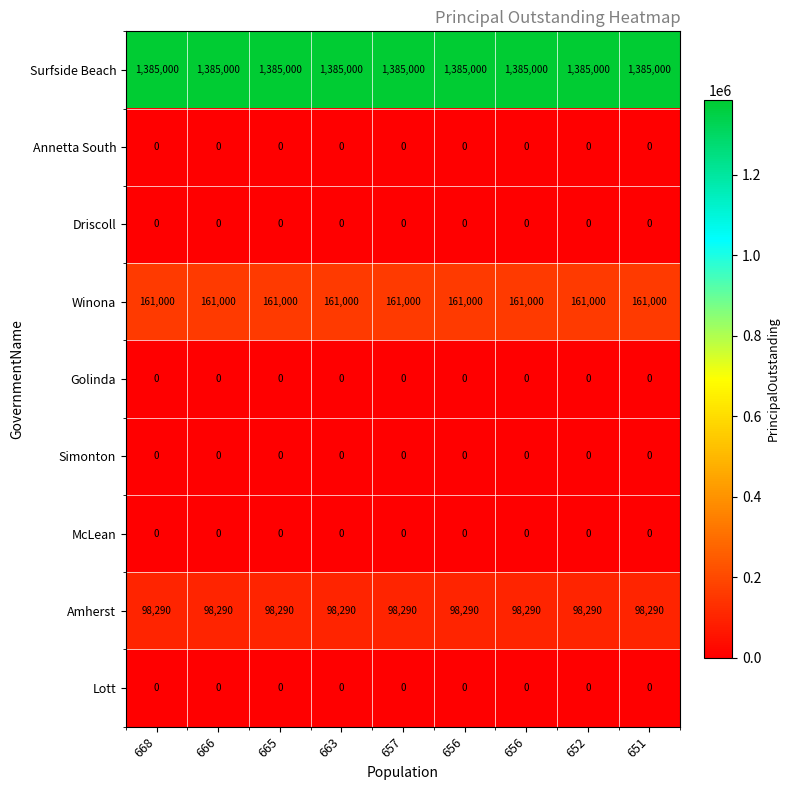

Rank the series by their maximum value, from lowest to highest.

Annetta South, Driscoll, Golinda, Simonton, McLean, Lott, Amherst, Winona, Surfside Beach